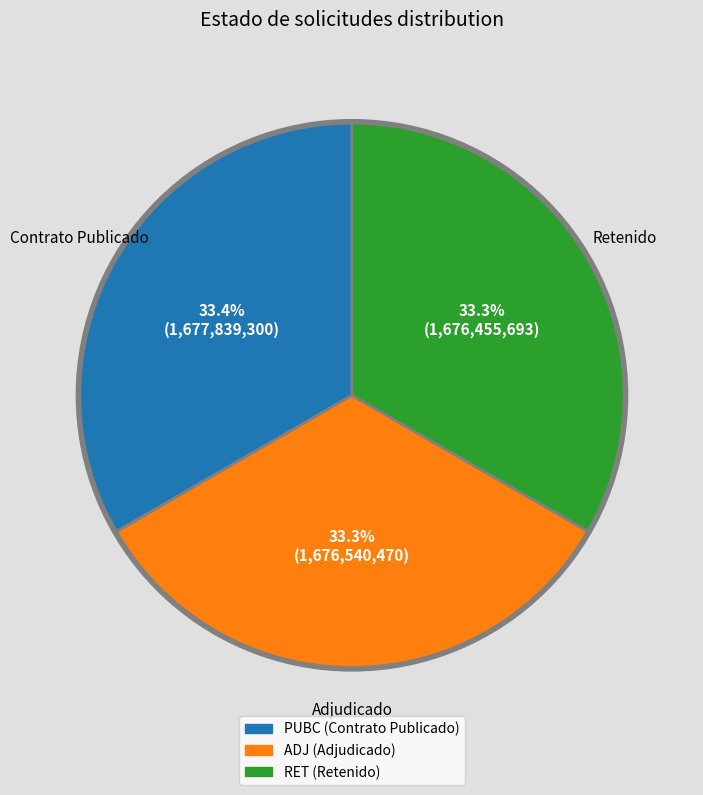

Does ADJ represent more than half of the total?

No